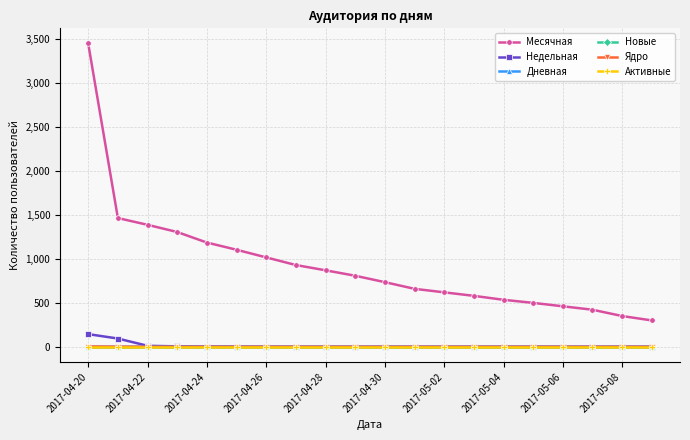

Which series has the widest spread of values?

Месячная